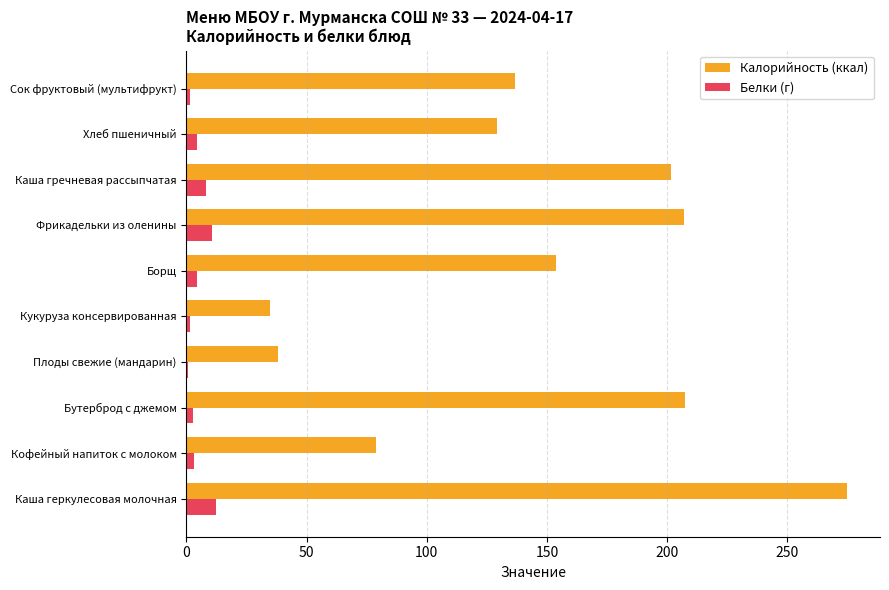

Is it true that Калорийность (ккал) equals 207.5 at Бутерброд с джемом?

True